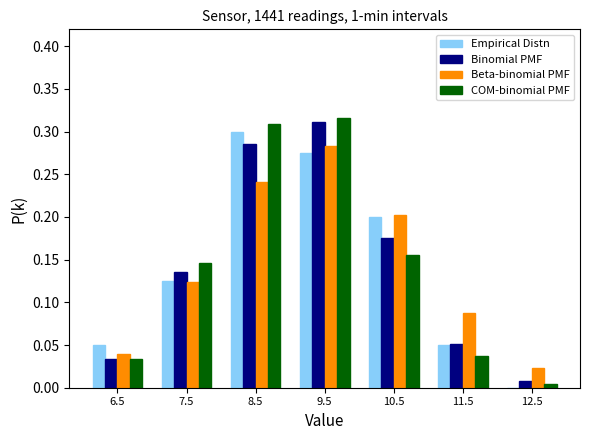

In the Binomial PMF series, which range on the x-axis has the tallest bar?

9 to 10